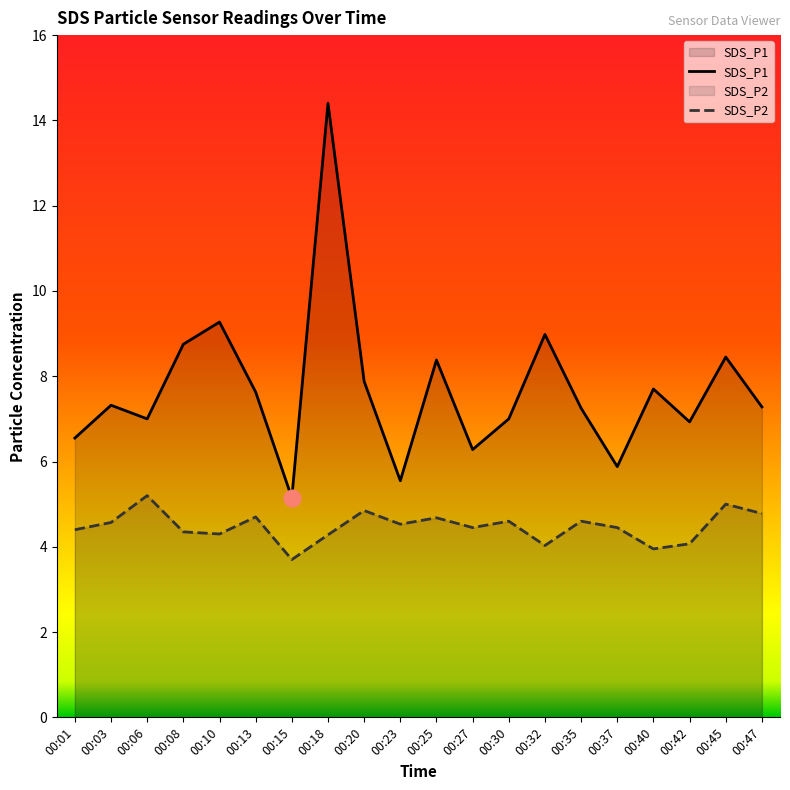

The SDS_P2 series shows 6.9 at 00:23. True or false?

False